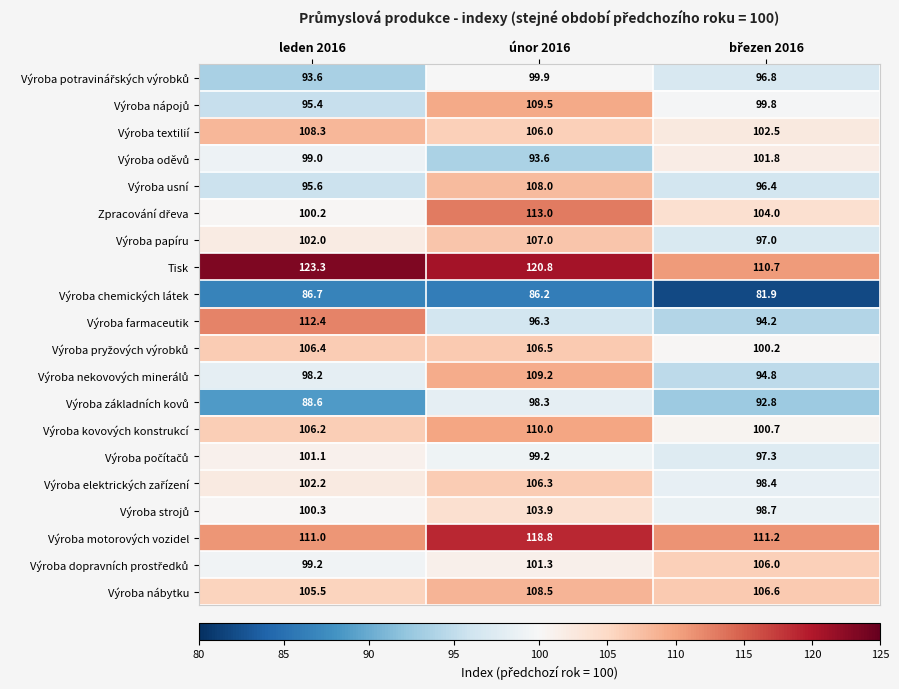

Which category has the highest value across all series?

leden 2016